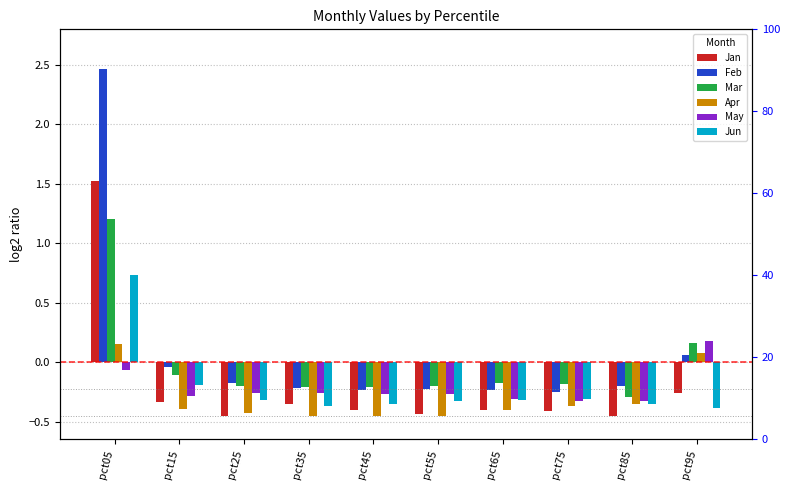

What is the sum of all Apr values?

-3.1